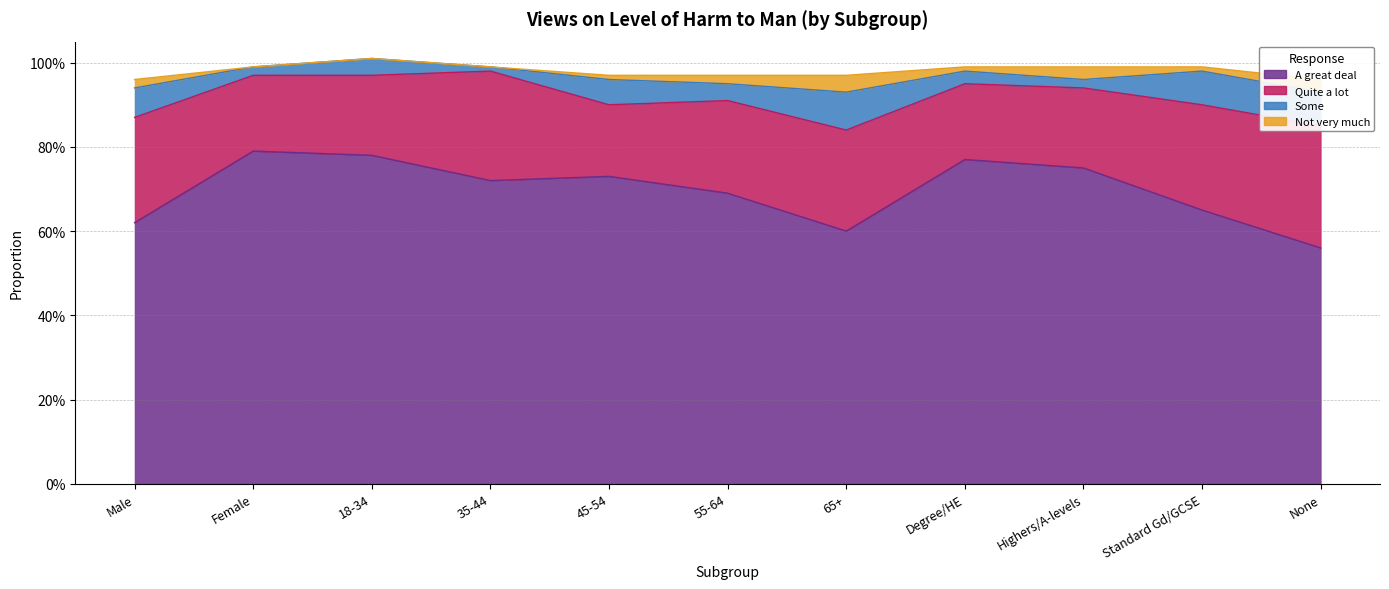

What value does the A great deal series have at 55-64?

0.7